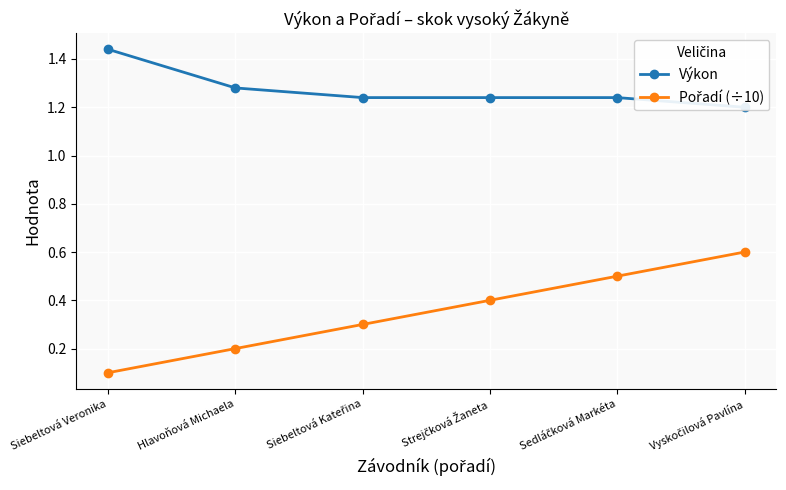

How many lines are shown in the chart?

2